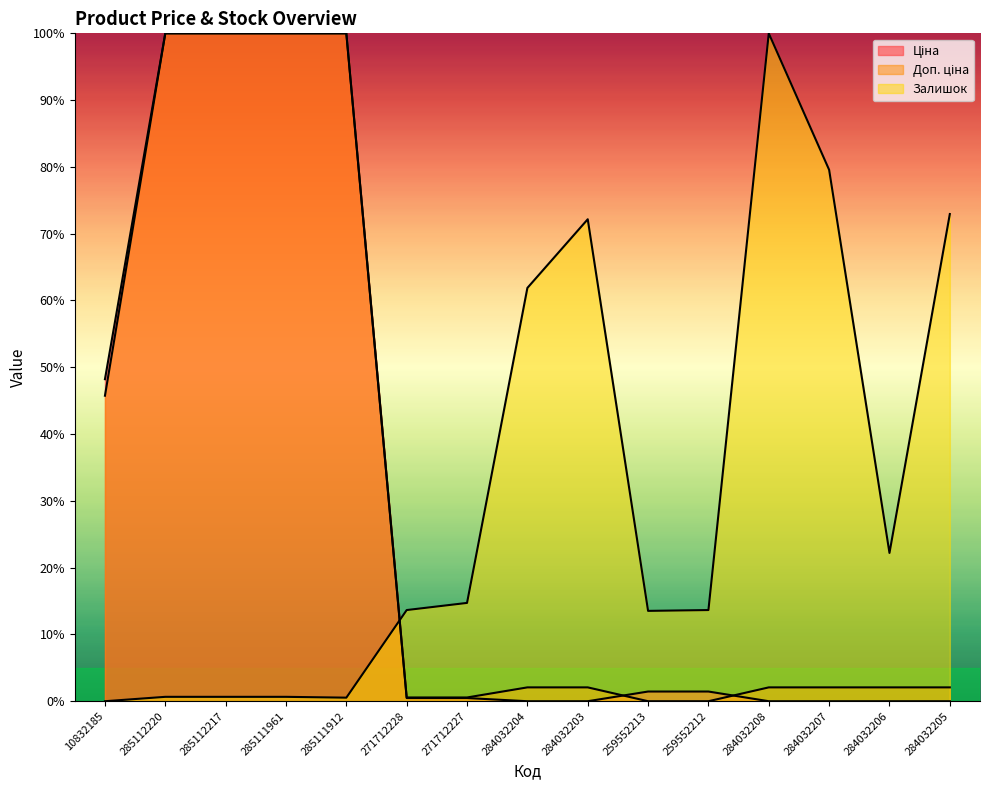

Which series has the largest range (max minus min)?

Ціна